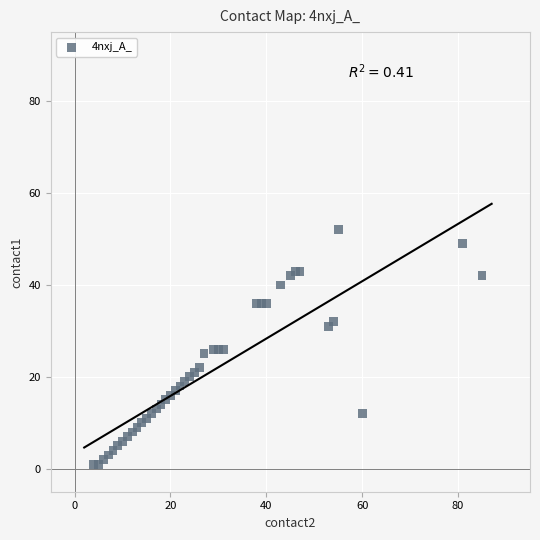

What is the range of X values (max minus min)?

81